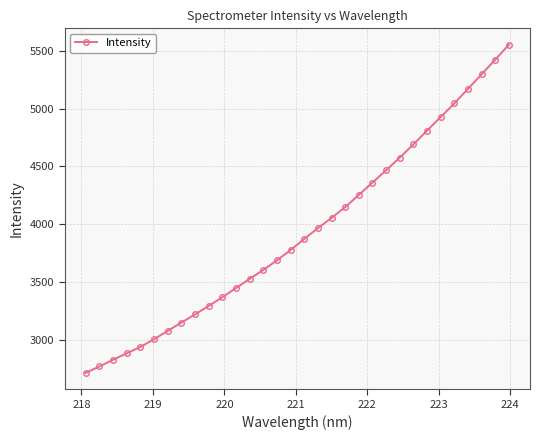

True or false: the data has more than 1 interior local peaks.

False